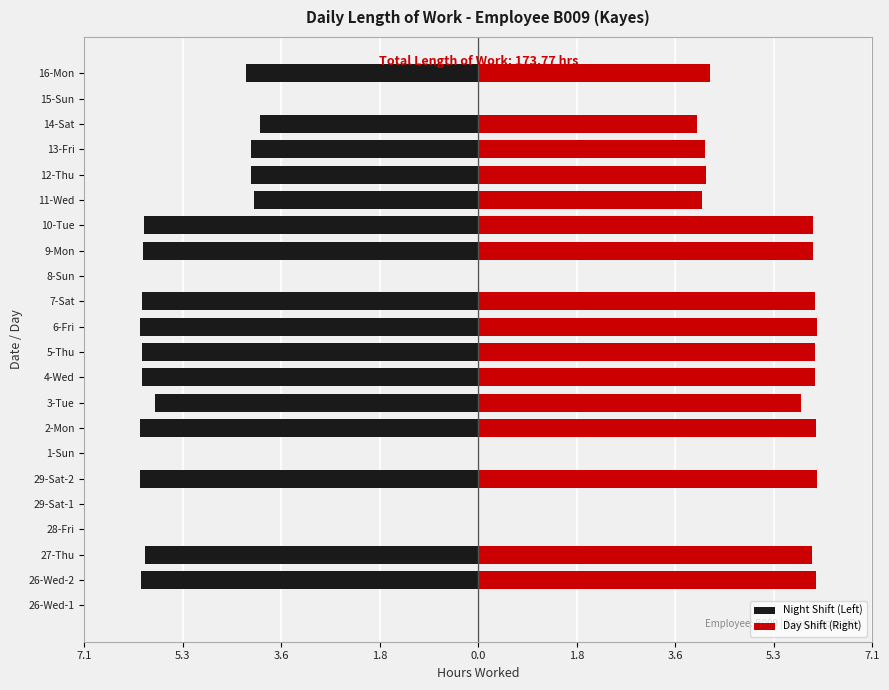

What are all the series names shown in the legend?

Night Shift (Left), Day Shift (Right)